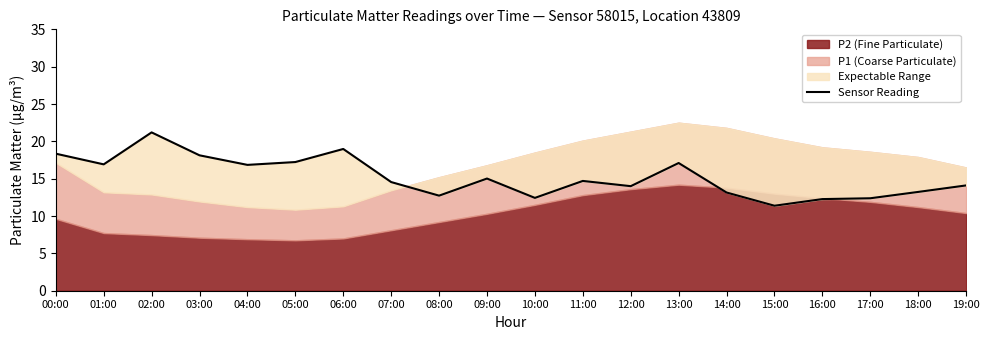

What is the change in value from 04:00 to 08:00?

-4.1